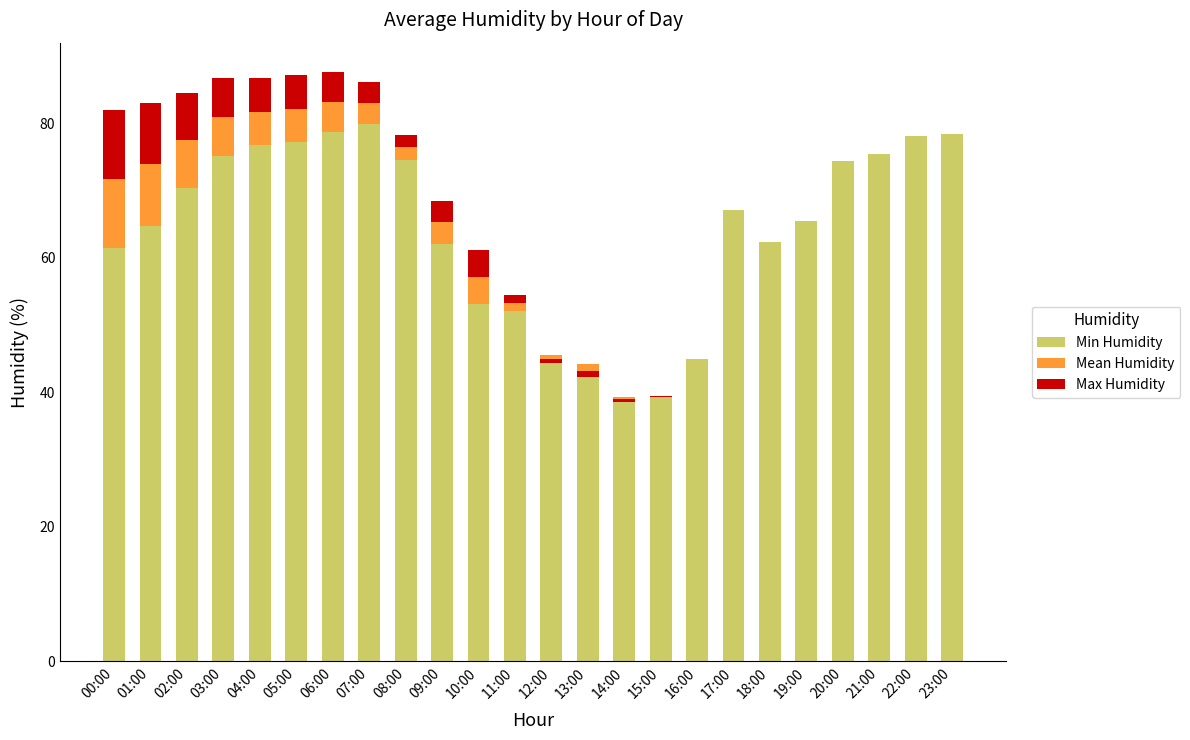

How many bars are there in total?

72